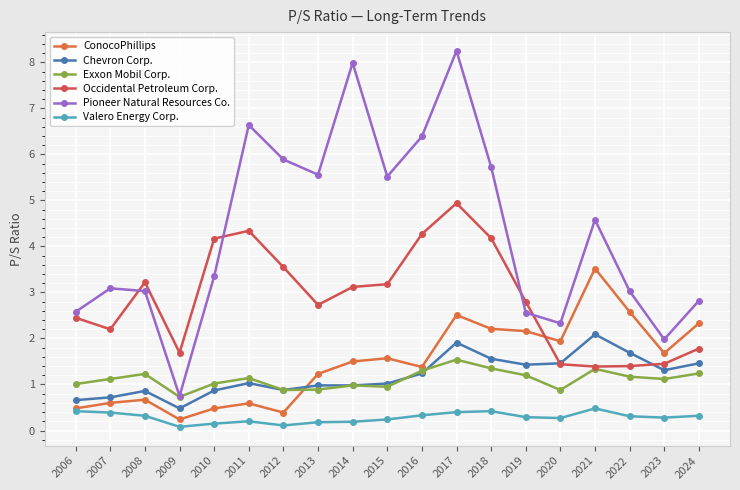

At which category is the sum across all series the highest?

2017